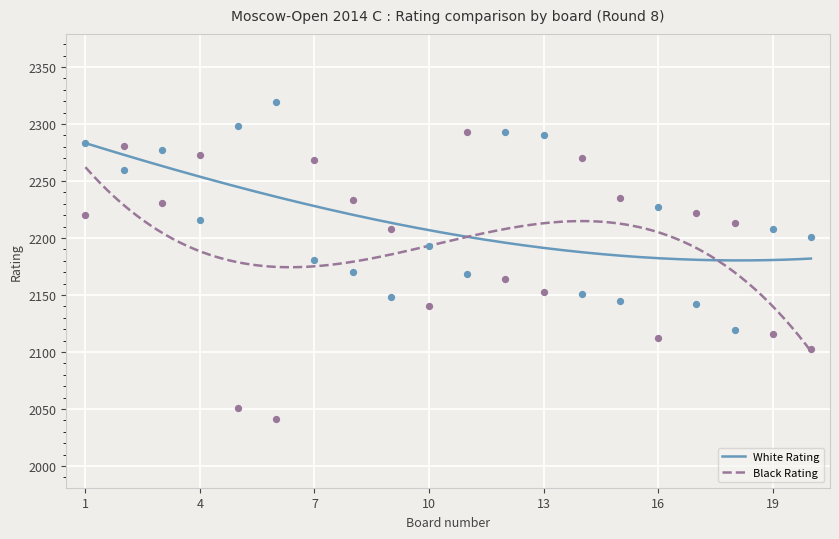

At which category is the sum across all series the highest?

2